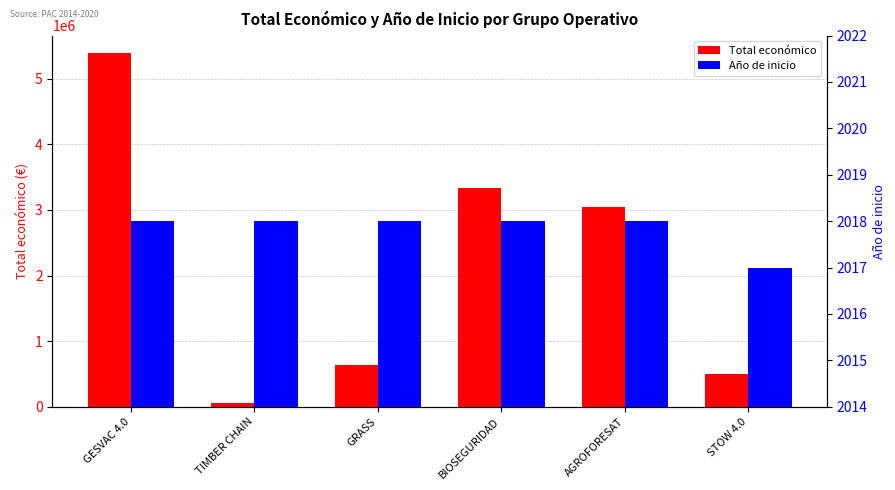

The value of Año de inicio at TIMBER CHAIN is 2018. True or false?

True